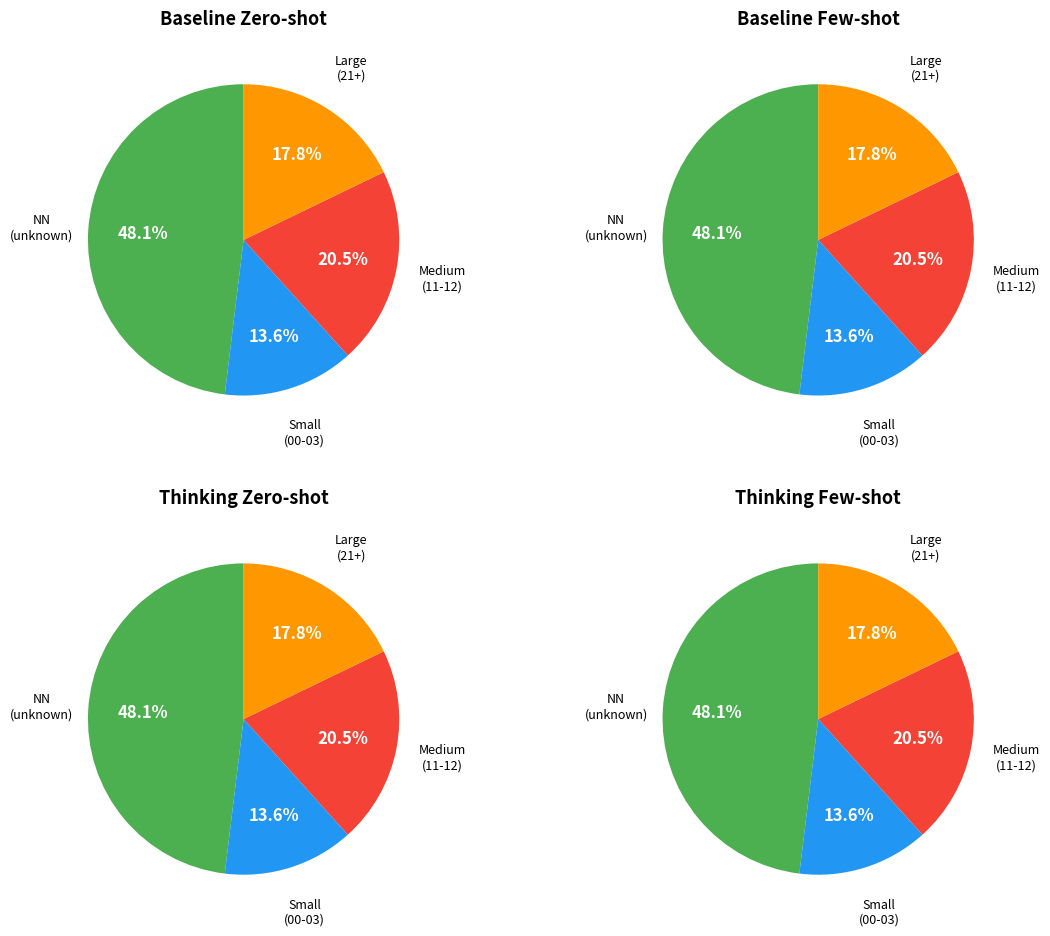

Is 11 the majority of the pie?

No